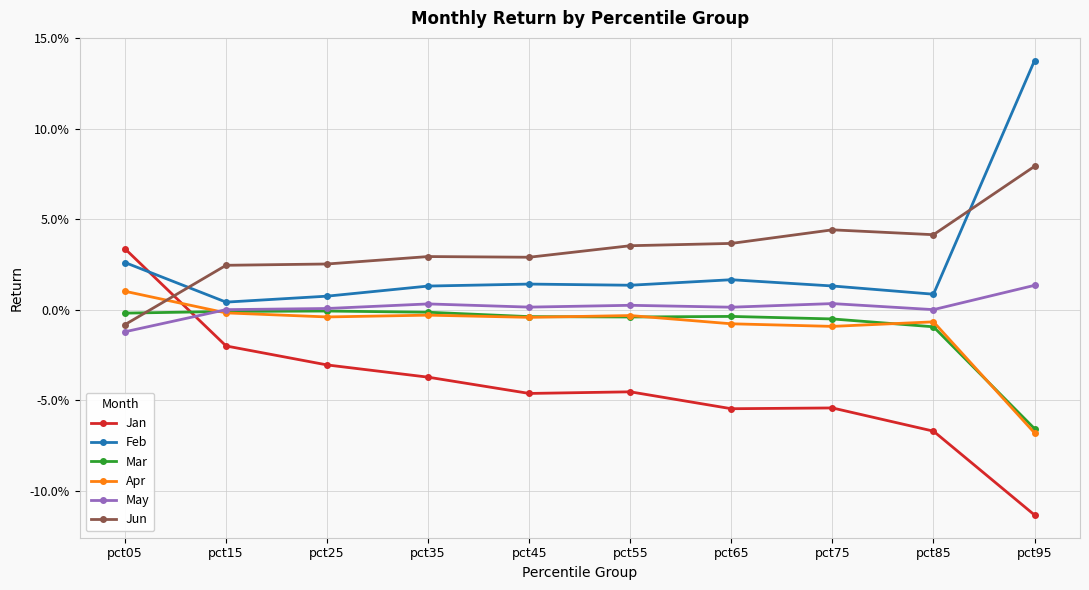

What are all the series names shown in the legend?

Jan, Feb, Mar, Apr, May, Jun